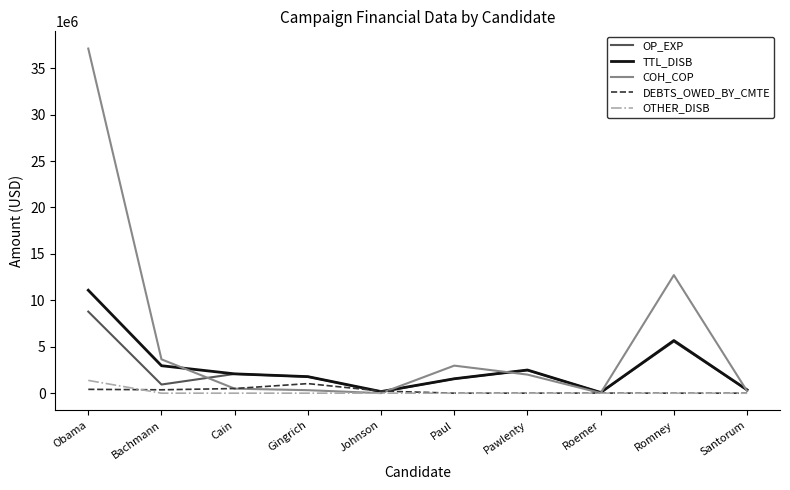

Is the value of OP_EXP at Santorum greater than the value of OTHER_DISB at Johnson?

Yes